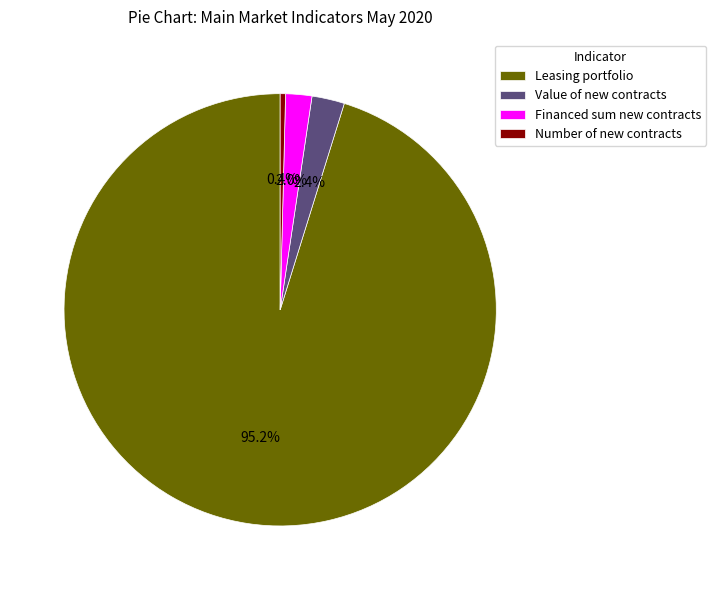

What percentage do Financed sum new contracts and Value of new contracts together represent?

4.4%